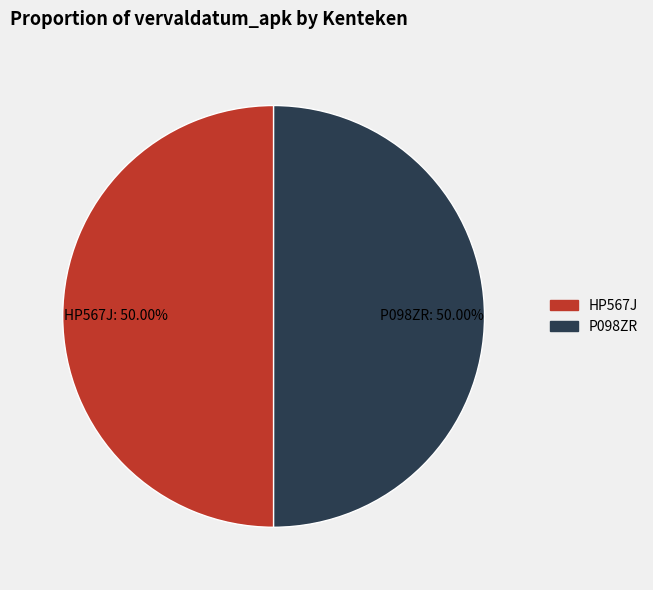

Is it true that HP567J is 50% of the pie?

True